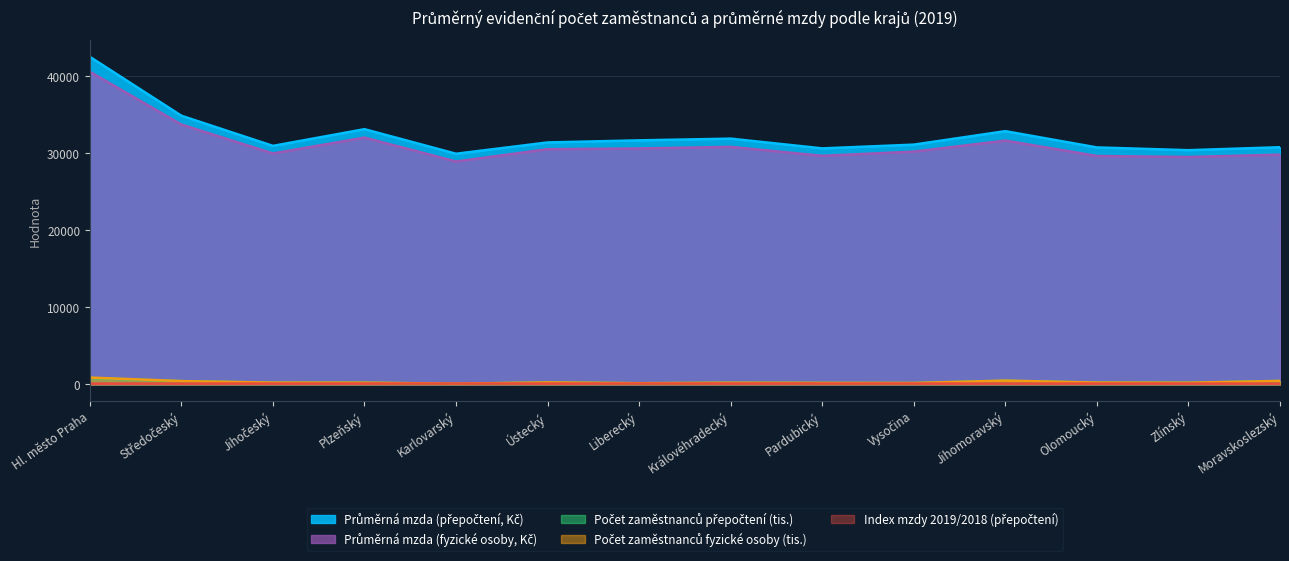

True or false: Průměrná mzda (přepočtení, Kč) has more than 1 interior local peaks.

True